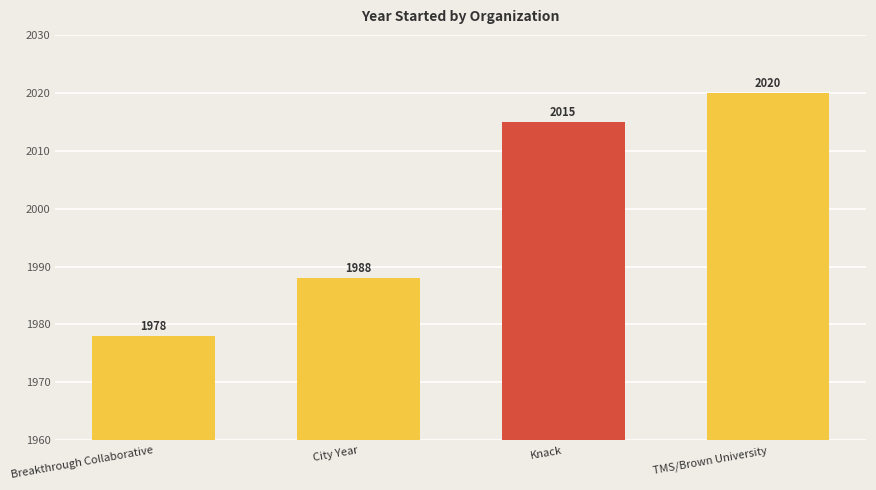

How many values are between 1988 and 2020?

3